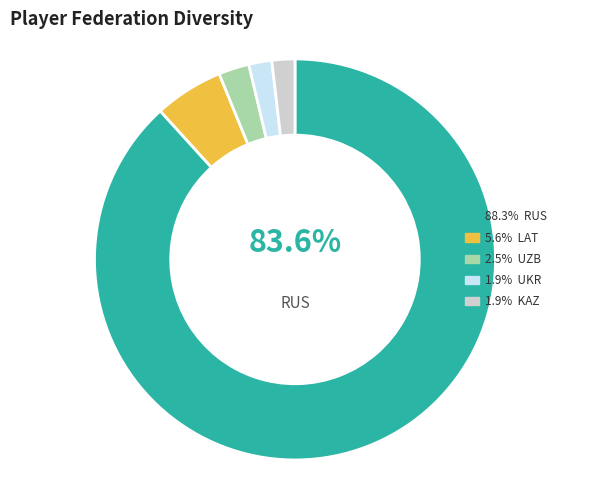

What percentage is NOT represented by KAZ?

98.1%